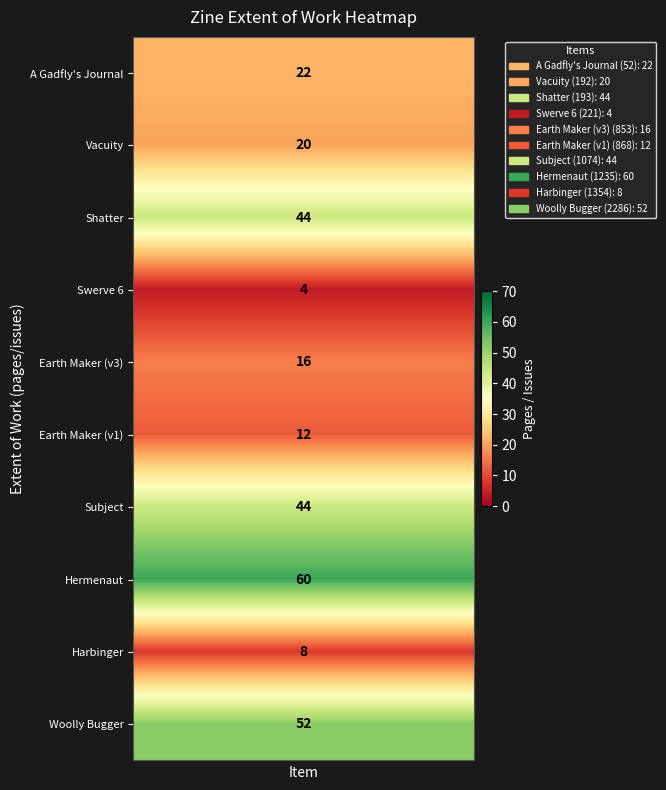

Count the number of categories in the chart.

10